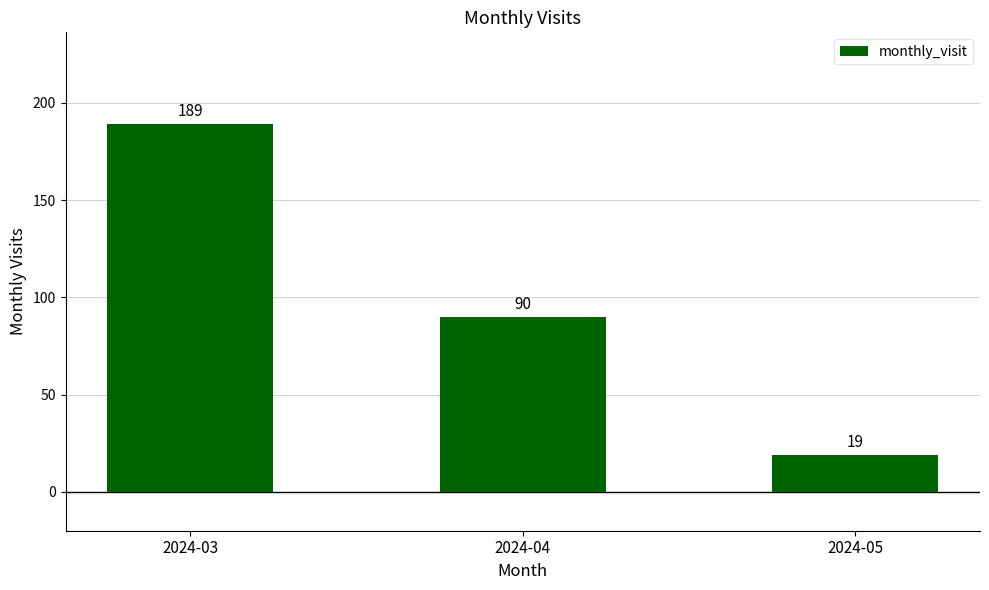

What is the ratio of the value at 2024-04 to the value at 2024-03?

0.5